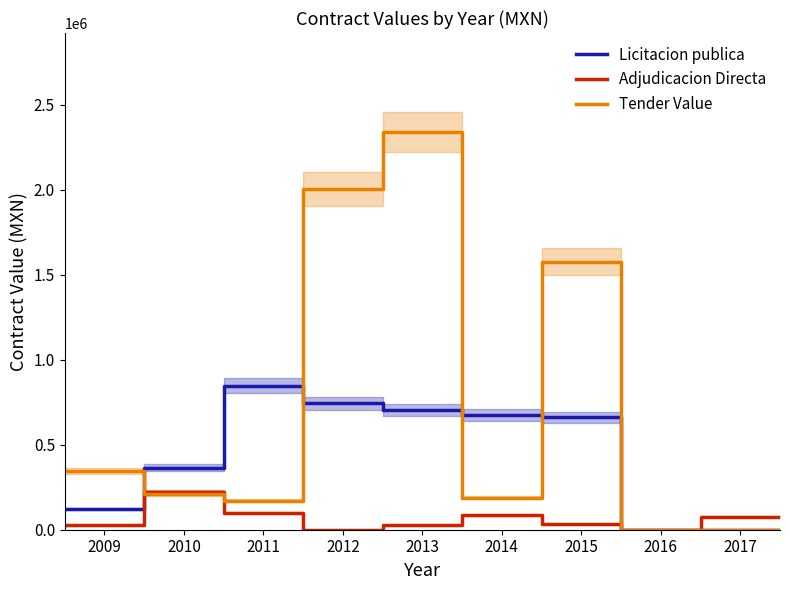

How many lines are shown in the chart?

3